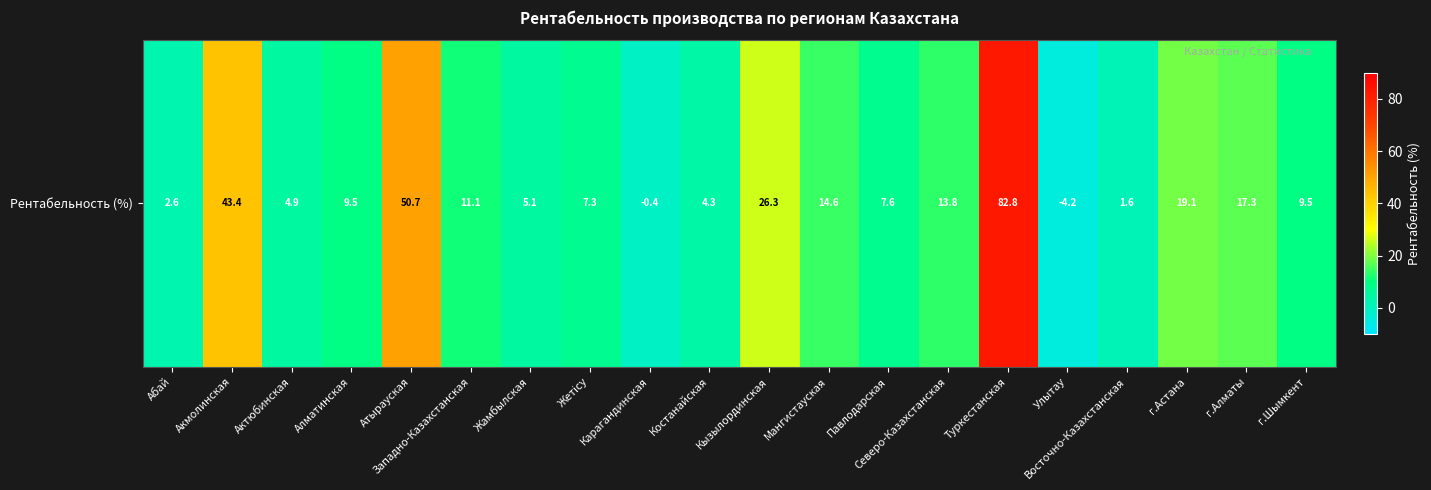

Approximately how many times larger is the value at Костанайская compared to Мангистауская?

0.3